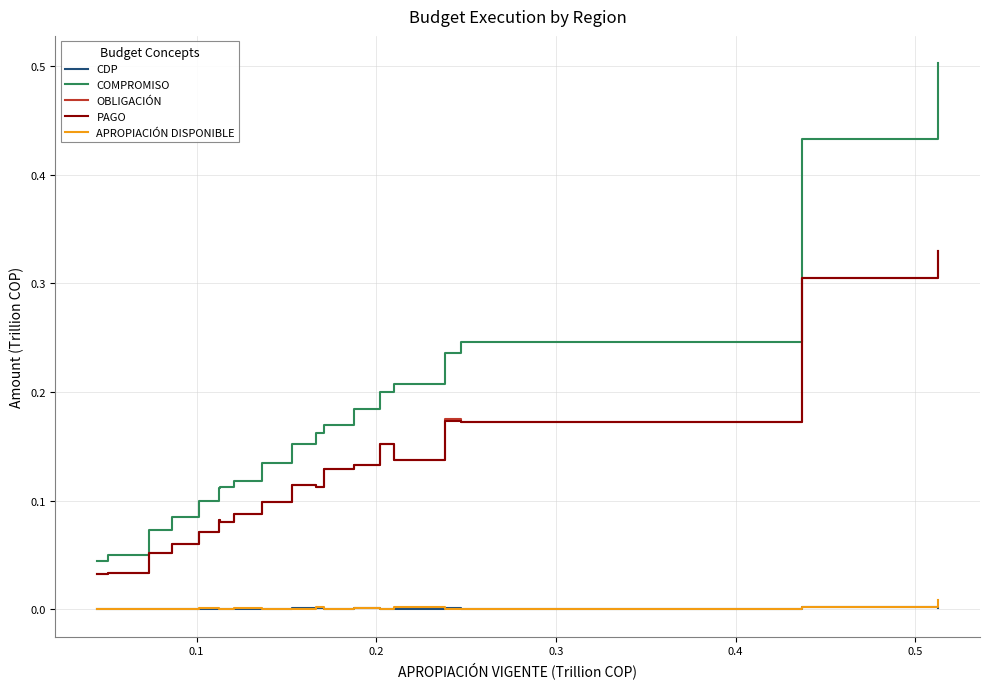

How many lines are shown in the chart?

5